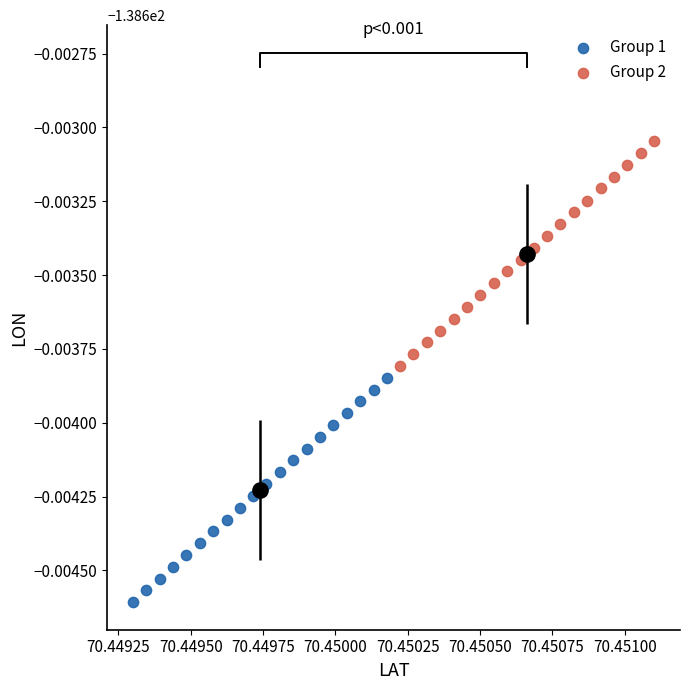

Which series contains the lowest Y value?

Group 1